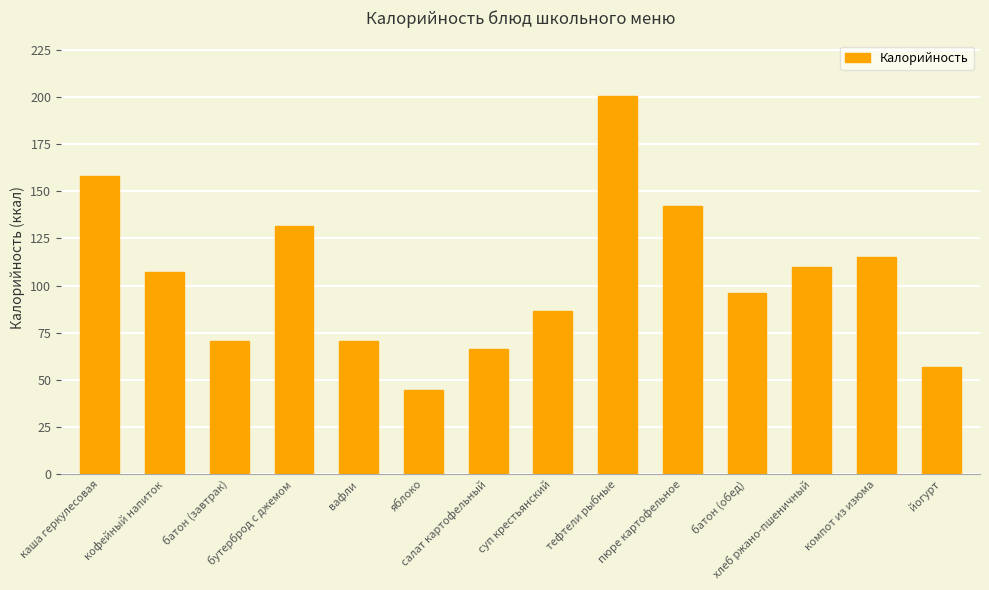

What is the minimum value shown in the chart?

44.4